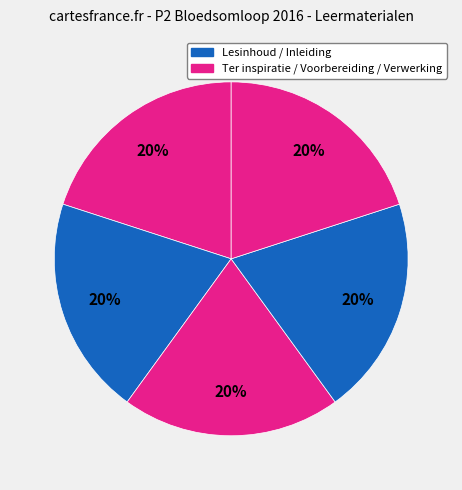

Count the number of slices in the pie.

5